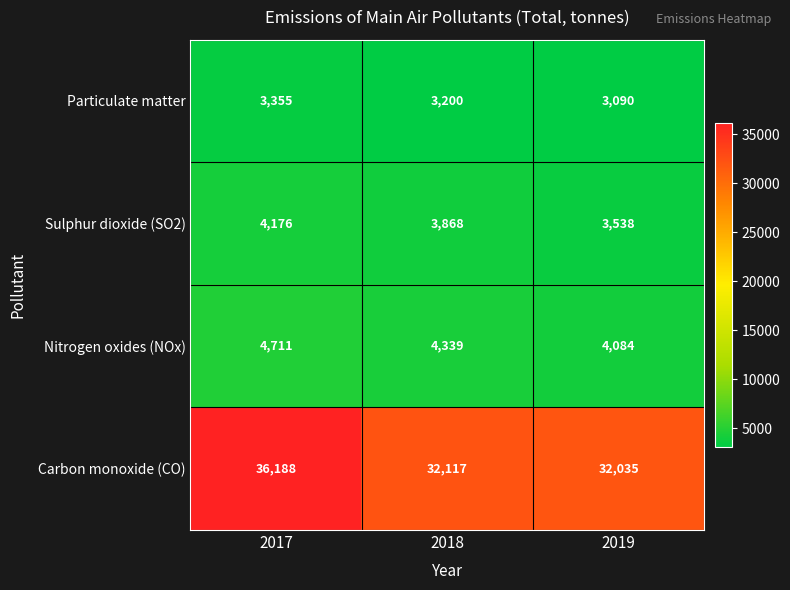

Count the Sulphur dioxide (SO2) values in the range 3538 to 4176.

3